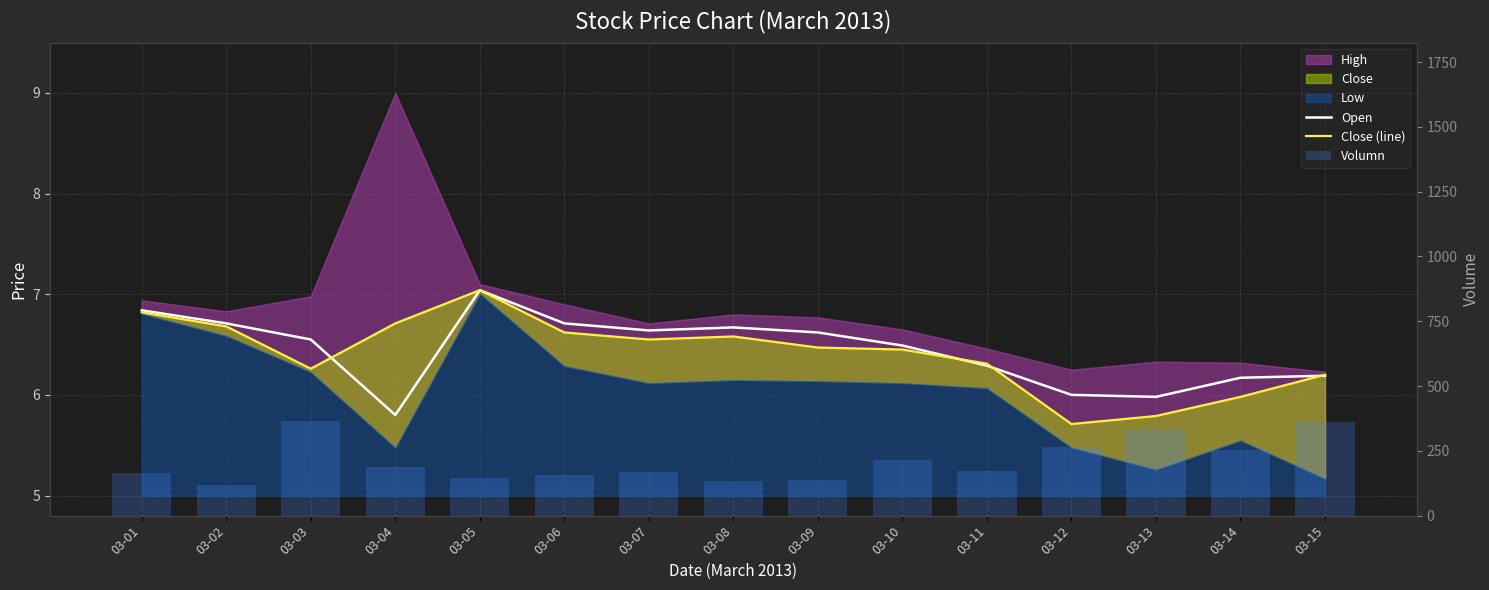

Reading right to left, list all the values displayed in this chart.

Open: 6.2	6.2	6.0	6.0	6.3	6.5	6.6	6.7	6.6	6.7	7.0	5.8	6.5	6.7	6.8
Close (line): 6.2	6.0	5.8	5.7	6.3	6.5	6.5	6.6	6.5	6.6	7.0	6.7	6.3	6.7	6.8
Volumn: 362.0	253.0	336.0	264.0	171.0	213.0	139.0	133.0	169.0	156.0	147.0	186.0	365.0	118.0	164.0